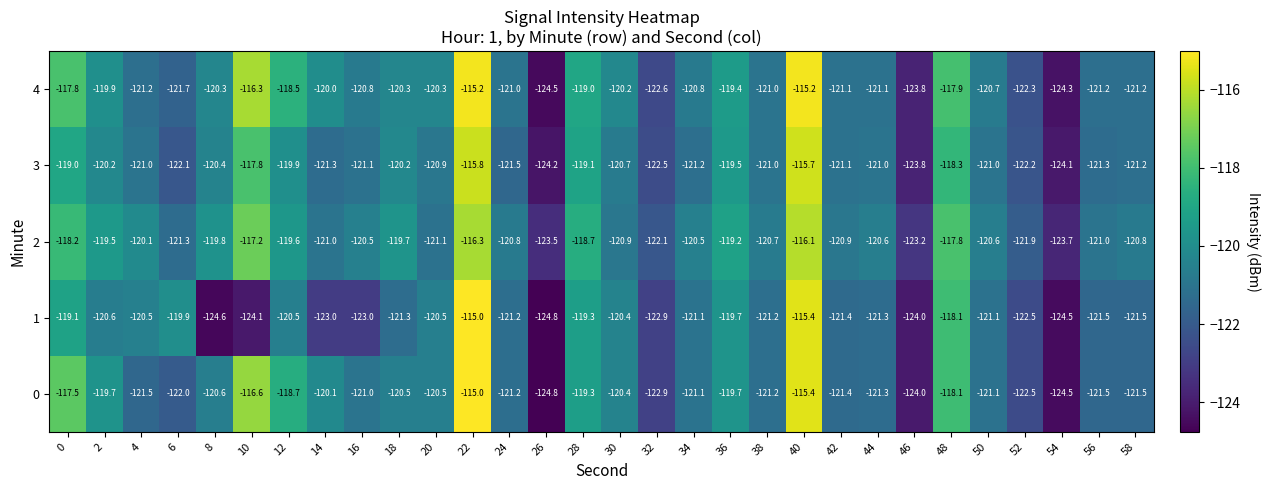

At how many categories does at least one series exceed -123?

27